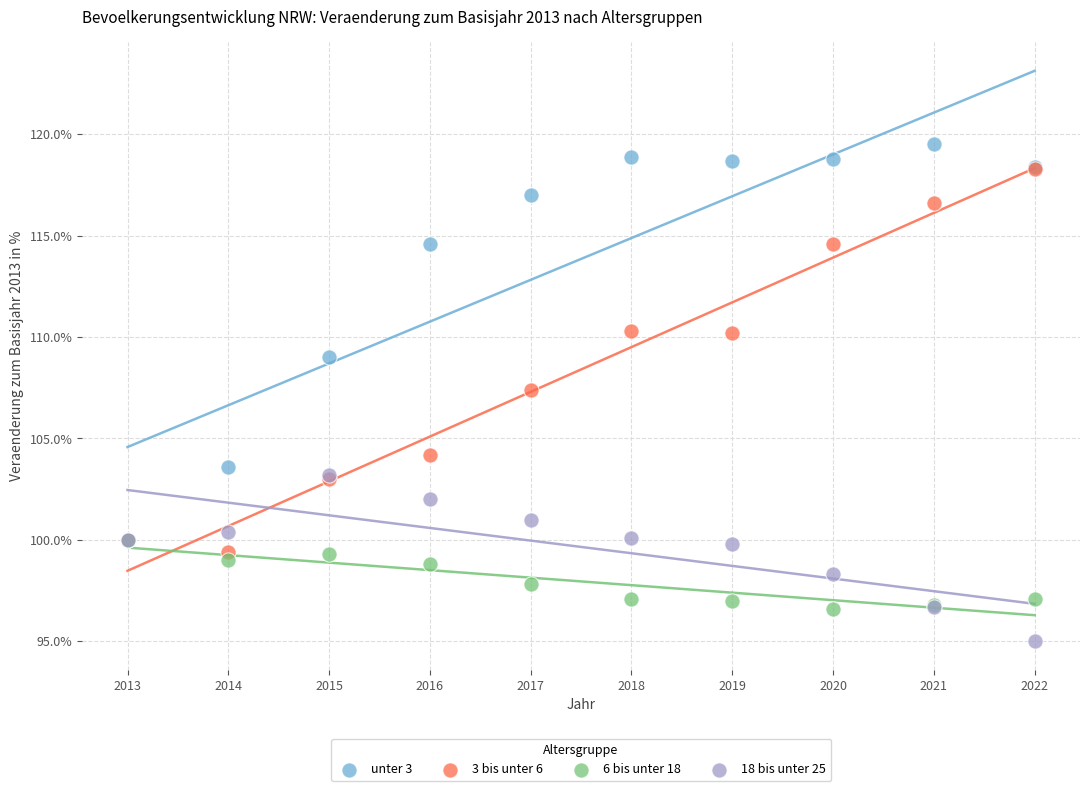

Across all series, what Y value is closest to 107?

107.4